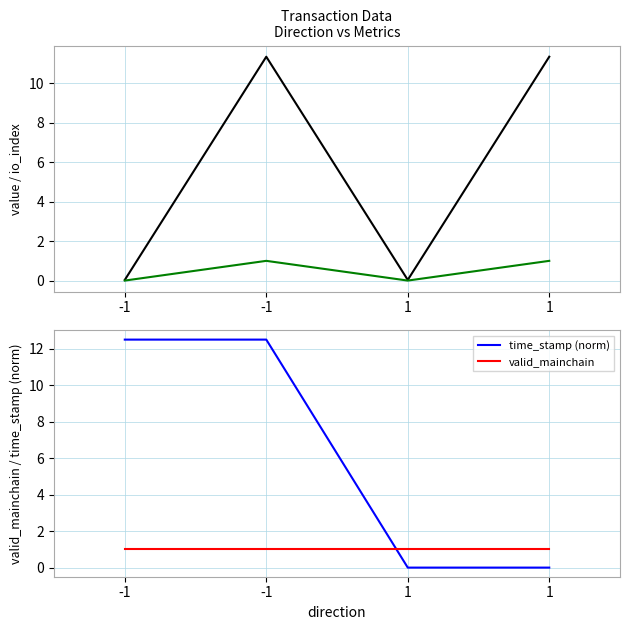

What is the sum of all value values?

22.8